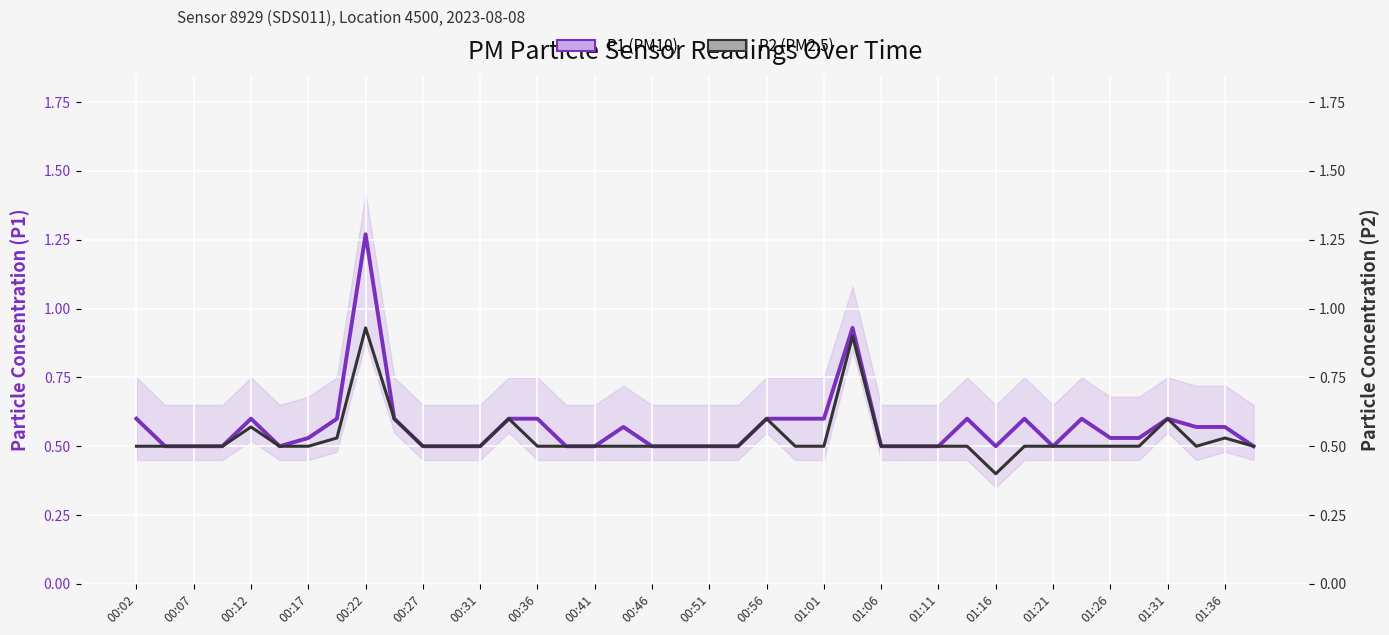

Reading right to left, transcribe all the data shown in this chart.

P1 (PM10): 0.5	0.6	0.6	0.6	0.5	0.5	0.6	0.5	0.6	0.5	0.6	0.5	0.5	0.5	0.9	0.6	0.6	0.6	0.5	0.5	0.5	0.5	0.6	0.5	0.5	0.6	0.6	0.5	0.5	0.5	0.6	1.3	0.6	0.5	0.5	0.6	0.5	0.5	0.5	0.6
P2 (PM2.5): 0.5	0.5	0.5	0.6	0.5	0.5	0.5	0.5	0.5	0.4	0.5	0.5	0.5	0.5	0.9	0.5	0.5	0.6	0.5	0.5	0.5	0.5	0.5	0.5	0.5	0.5	0.6	0.5	0.5	0.5	0.6	0.9	0.5	0.5	0.5	0.6	0.5	0.5	0.5	0.5